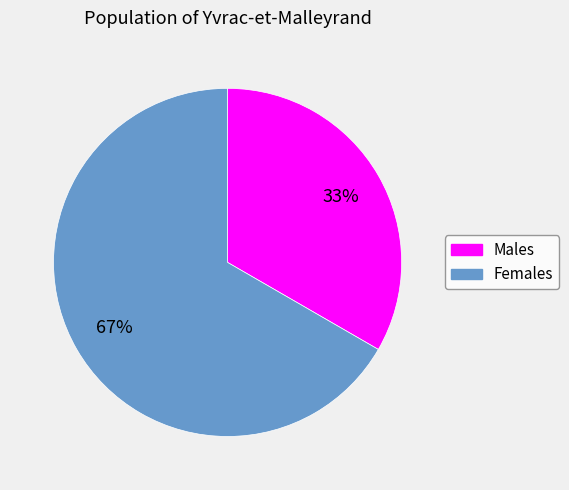

To the nearest percent, what is the average slice percentage?

50%